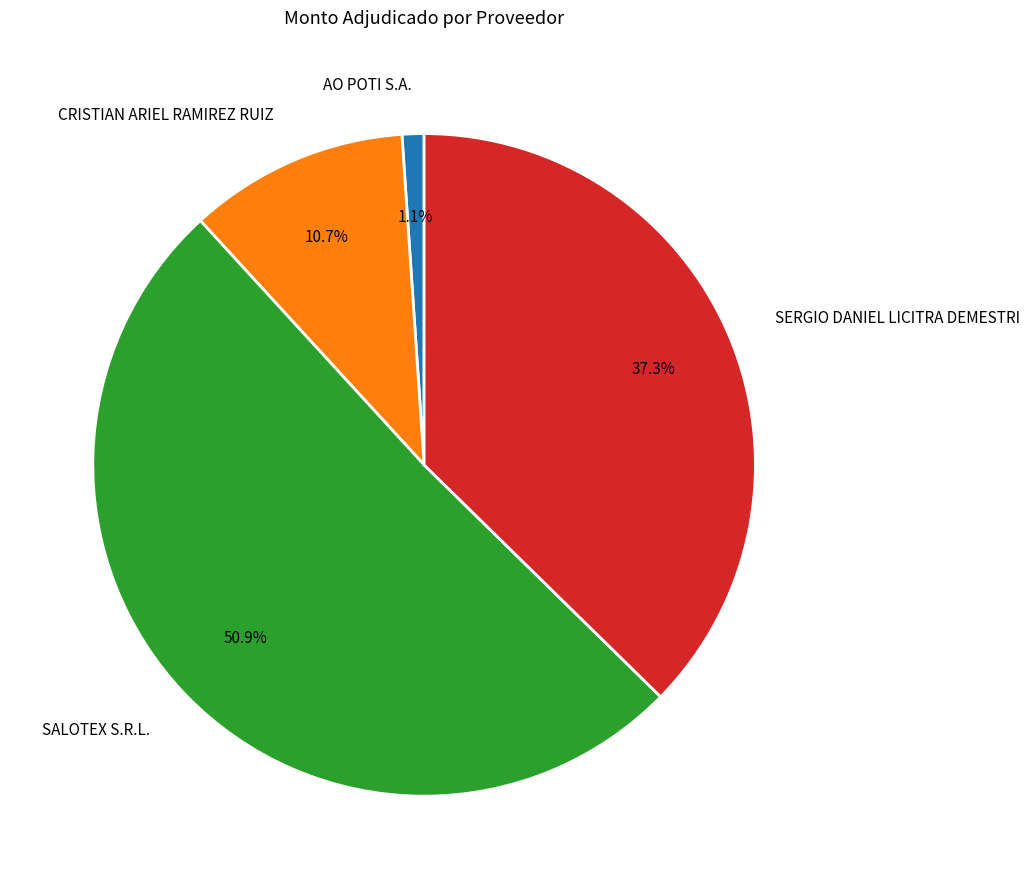

The SERGIO DANIEL LICITRA DEMESTRI slice represents 37% of the pie. True or false?

True